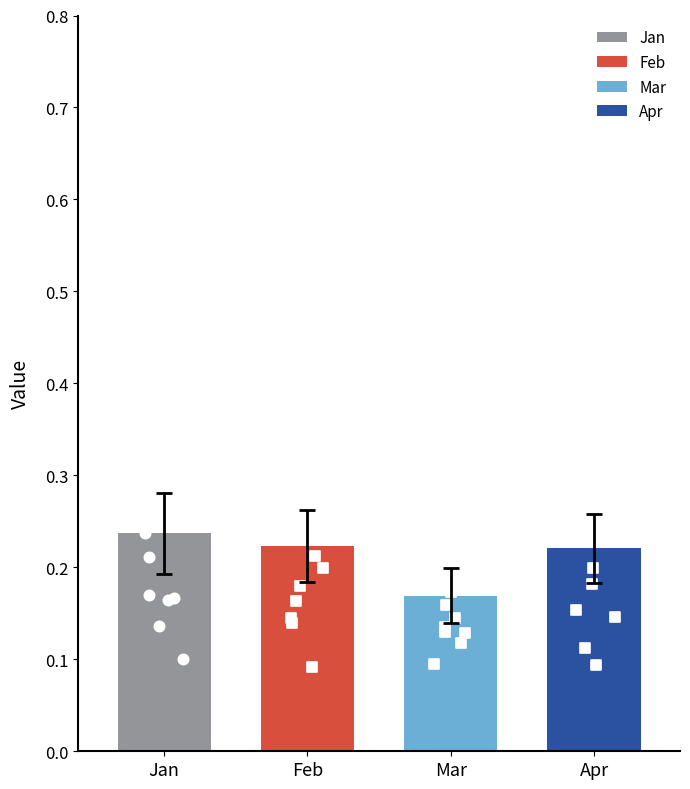

Is the value of Mar at pct95 greater than the value of Jan at pct35?

Yes